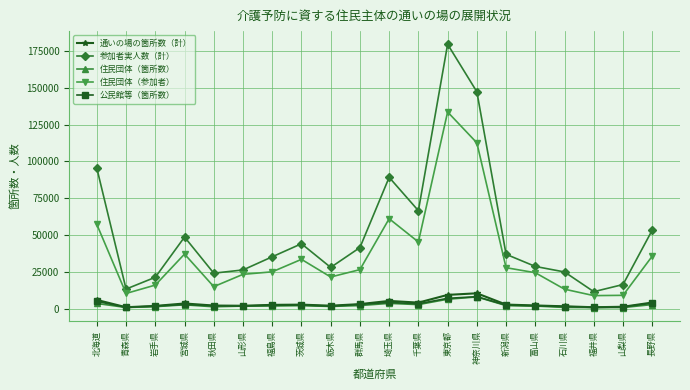

True or false: 住民団体（参加者） has more than 0 interior local peaks.

True